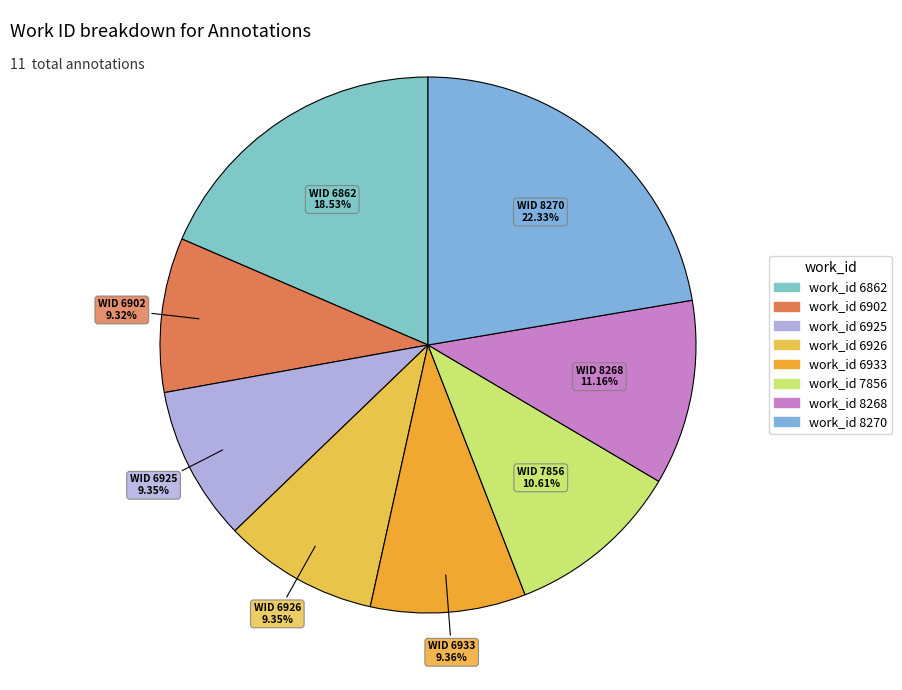

How many segments does this pie chart have?

8